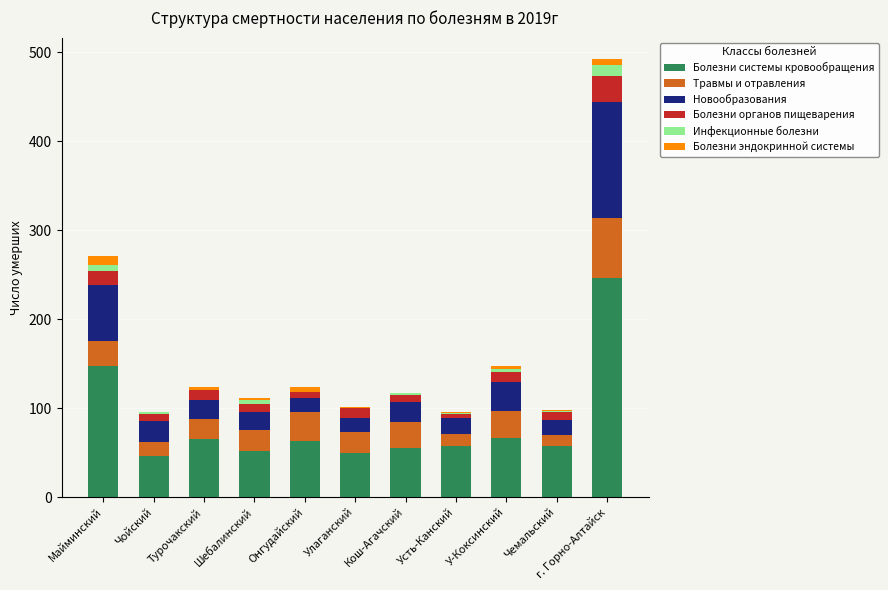

What is the sum of all Болезни системы кровообращения values?

905